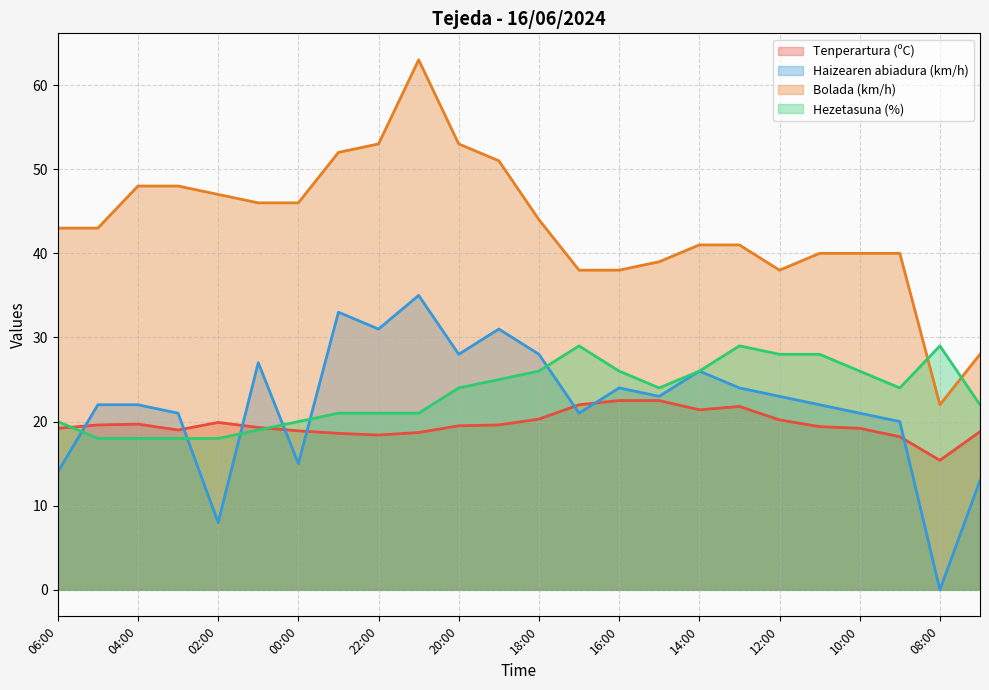

What is the difference between the Hezetasuna (%) values at 07:00 and 23:00?

1.0